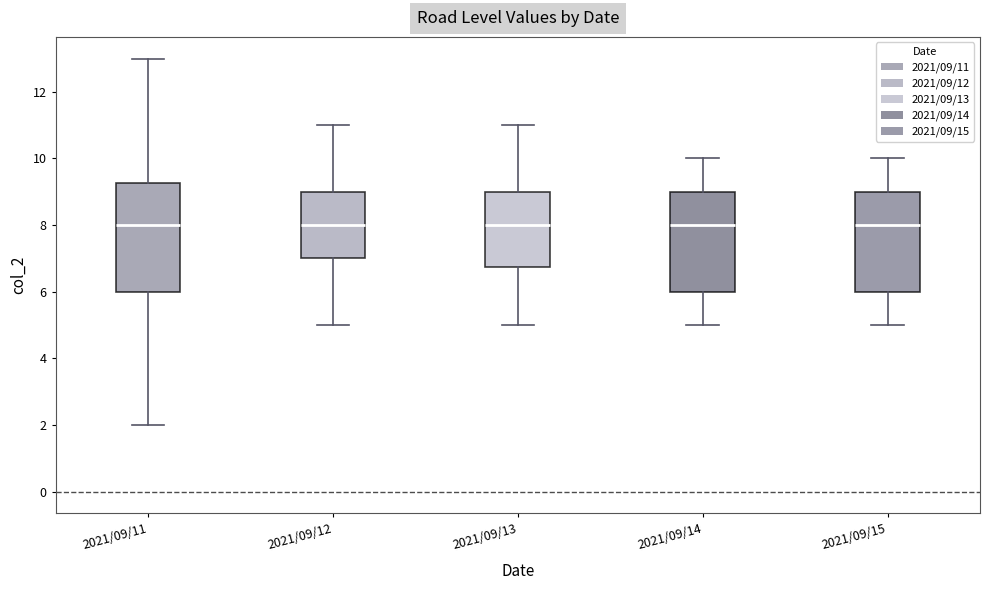

Where does the upper whisker of the box for 2021/09/14 end on the y-axis? The values are not printed on the chart, so give them approximately, as read against the axis.

10.0